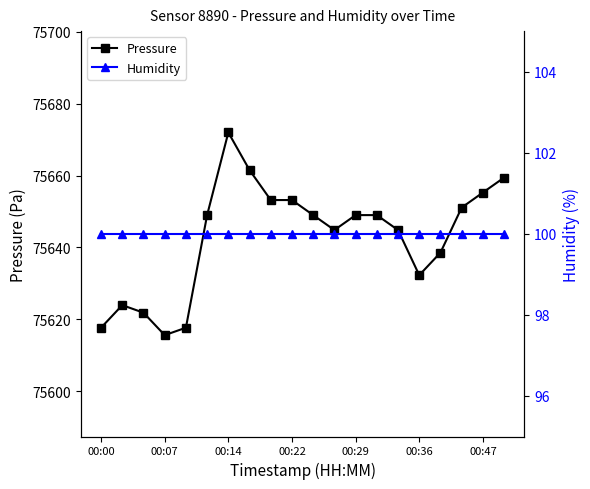

The value of Pressure at 00:47 is 75655.3. True or false?

True